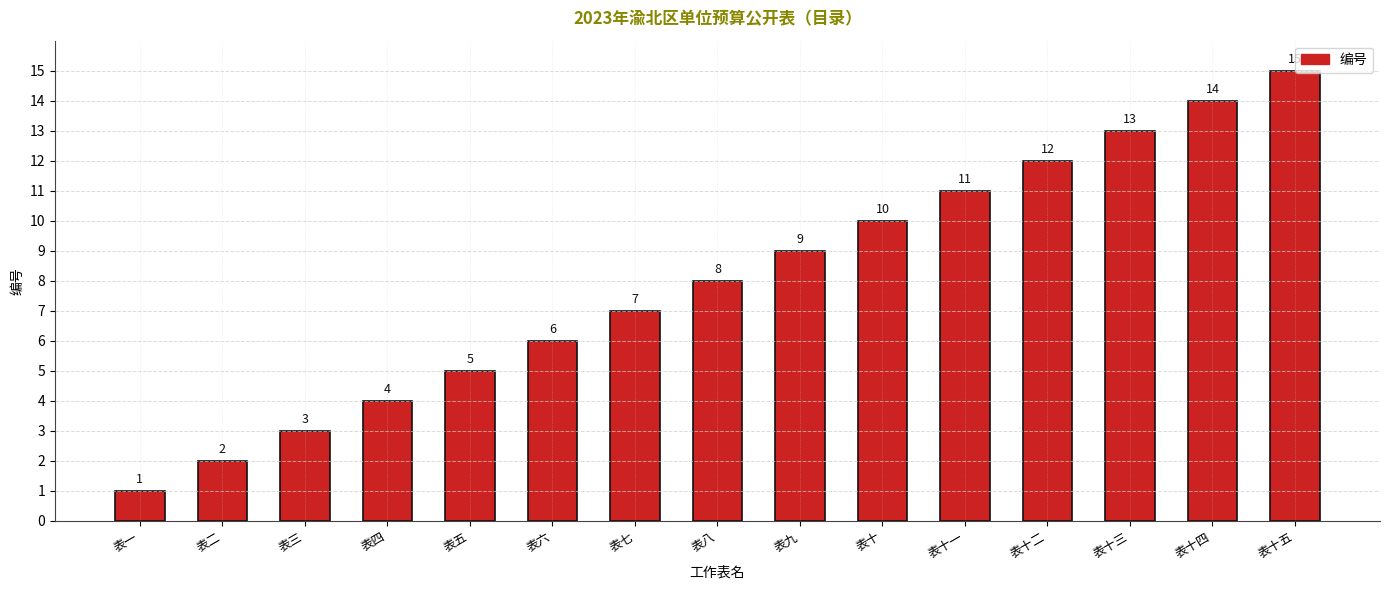

Count the number of categories in the chart.

15